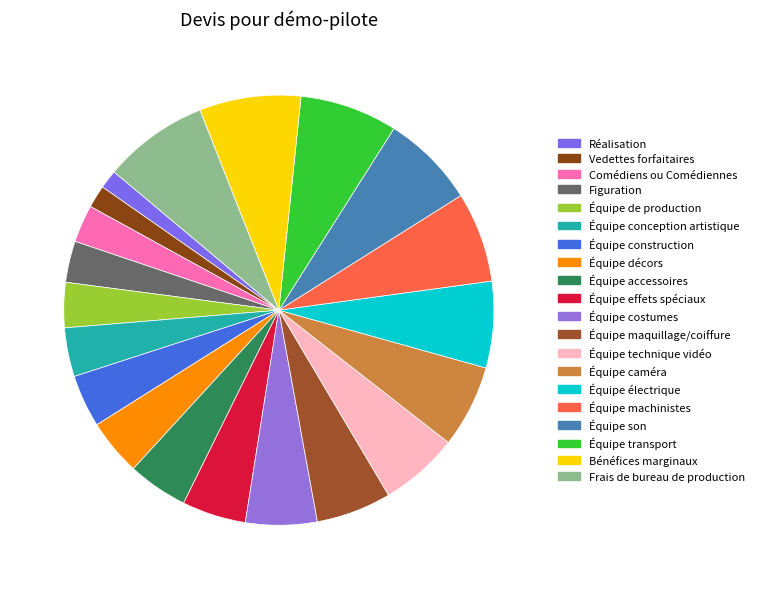

Is Comédiens ou Comédiennes the majority of the pie?

No